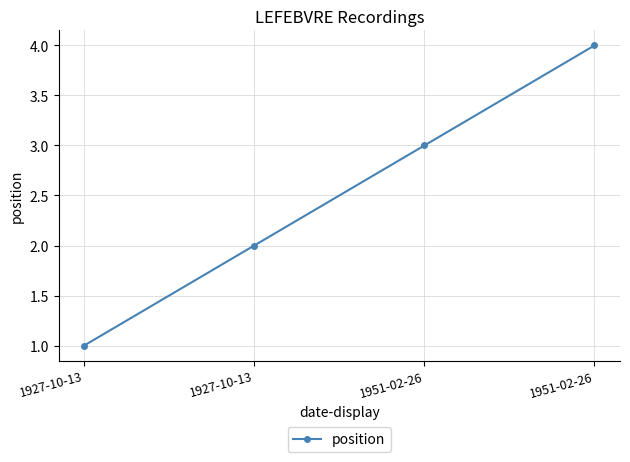

Does the chart have visible grid lines?

Yes